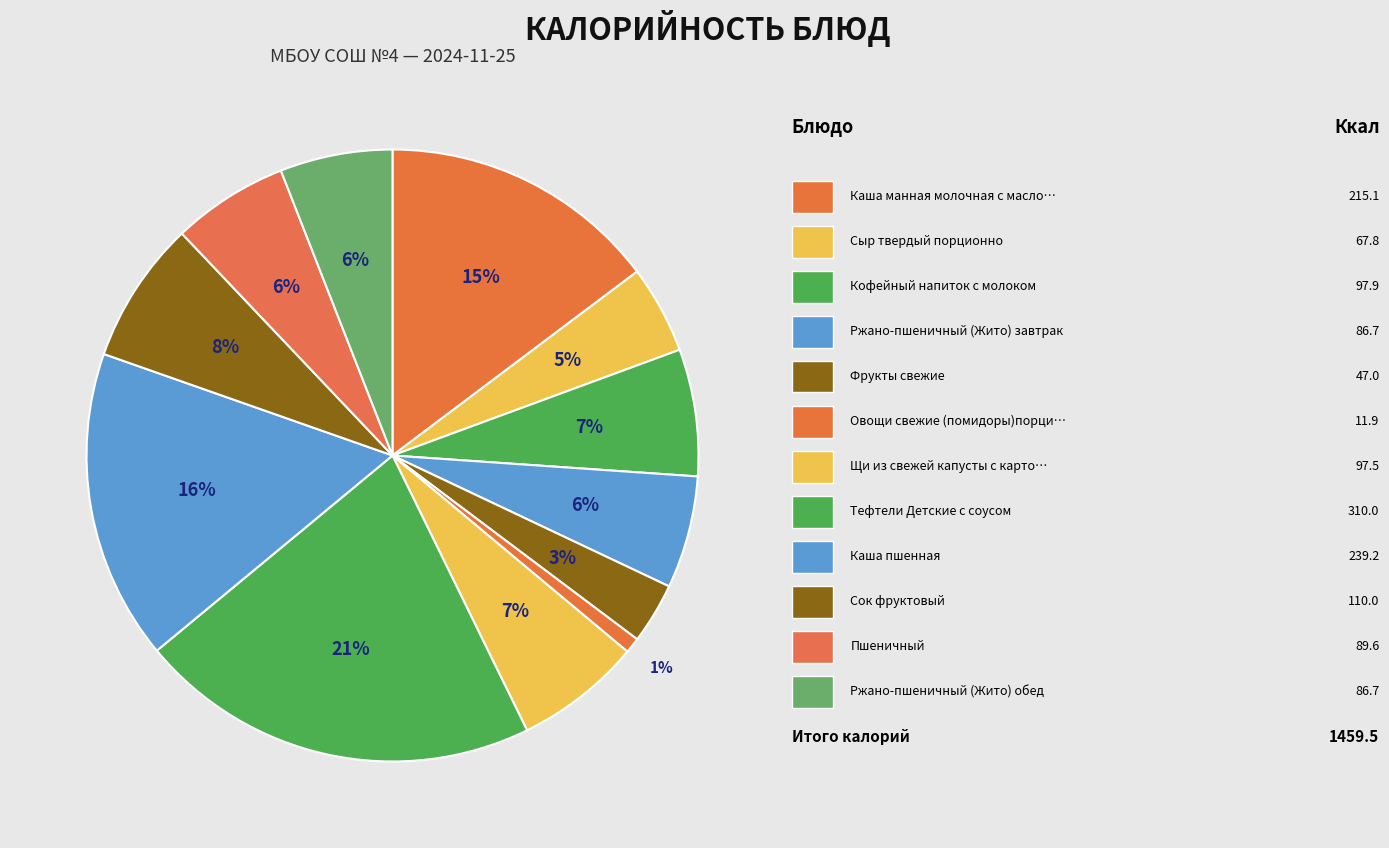

To the nearest percent, what is the difference between the largest and smallest slice percentages?

20%